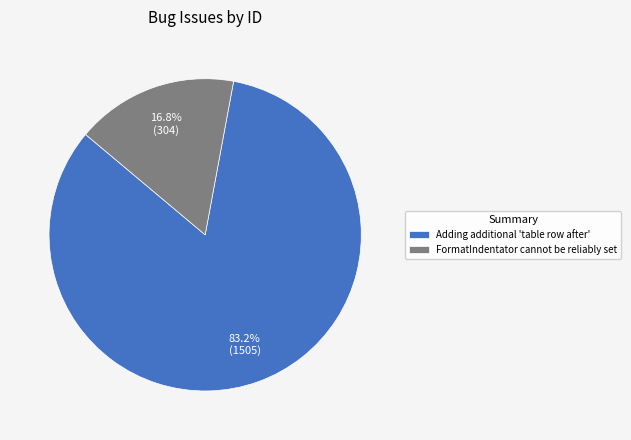

Is FormatIndentator cannot be reliably set the majority of the pie?

No